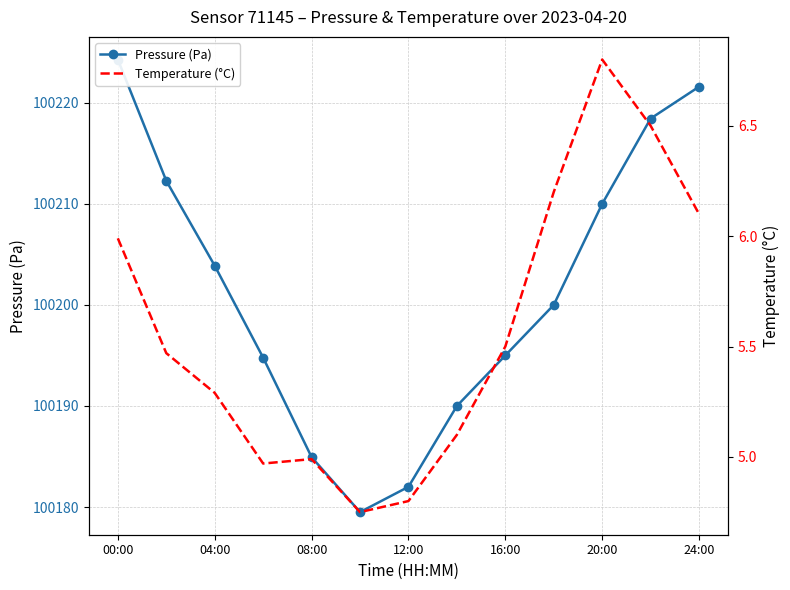

How many interior local valleys does the Pressure (Pa) series have?

1